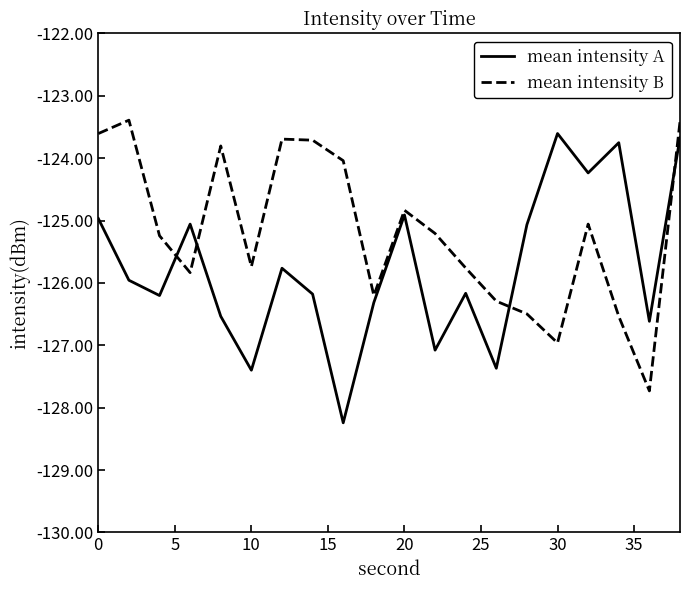

What is the average value of the mean intensity A series?

-125.8